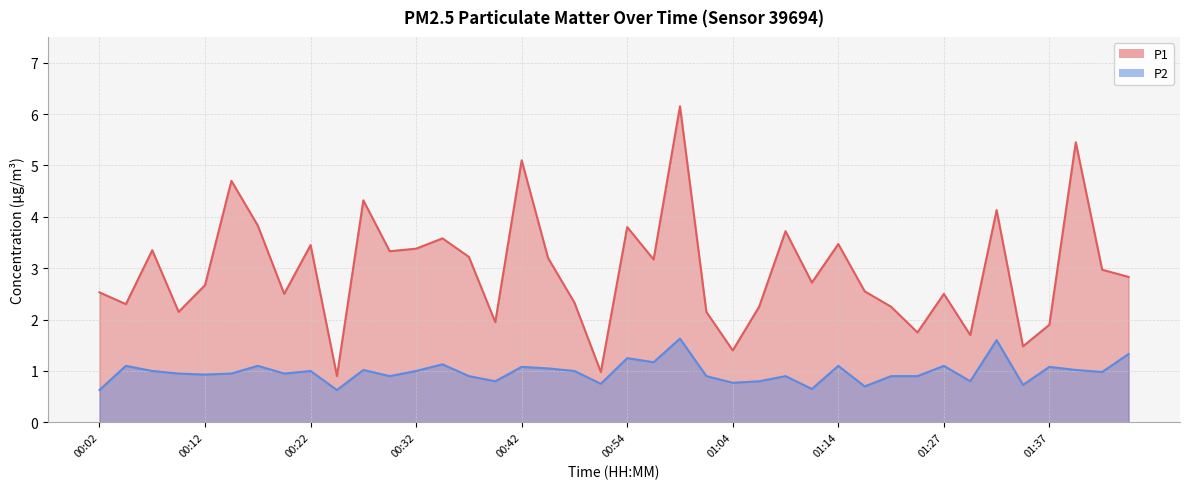

What is the minimum value for P1?

0.9